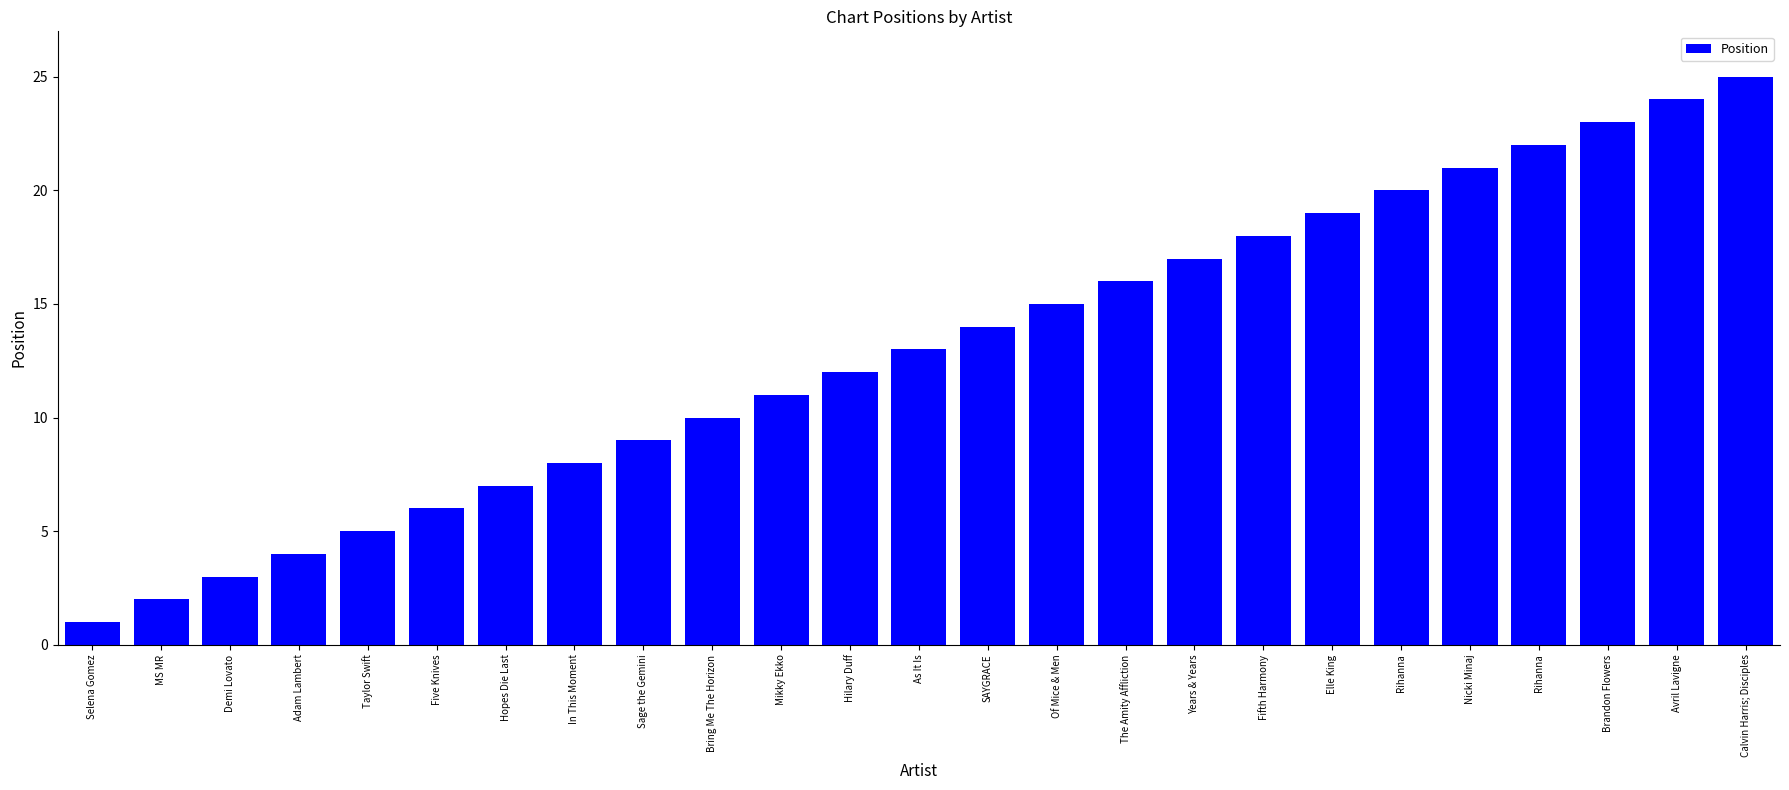

How many bars are there in total?

25